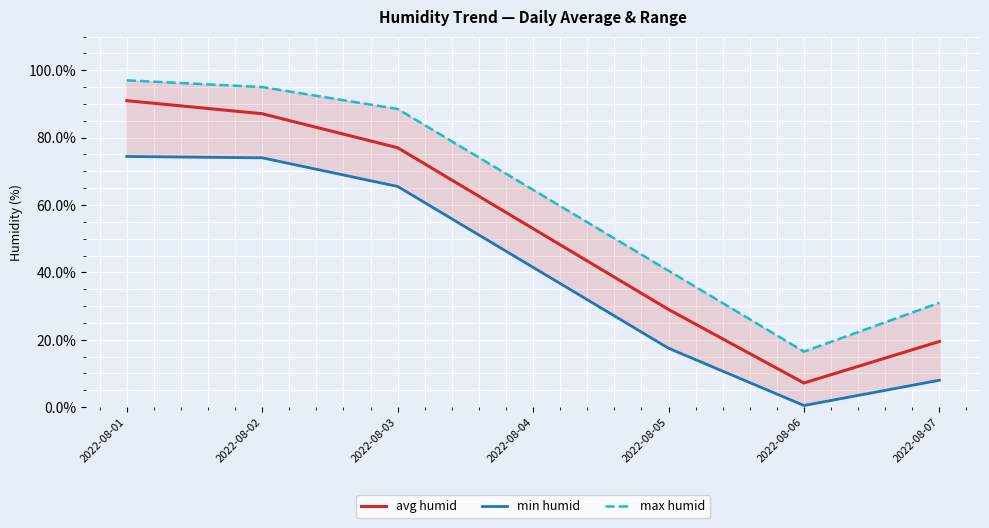

What is the value of the max humid point at the 5th from the left?

40.5